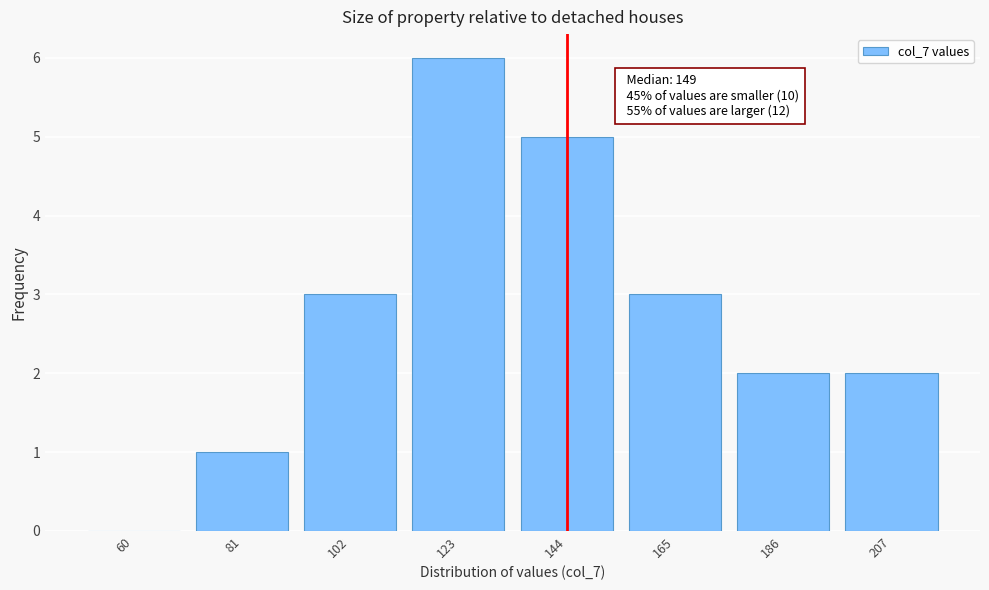

Reading right to left, list all the values displayed in this chart.

207=2	186=2	165=3	144=5	123=6	102=3	81=1	60=0